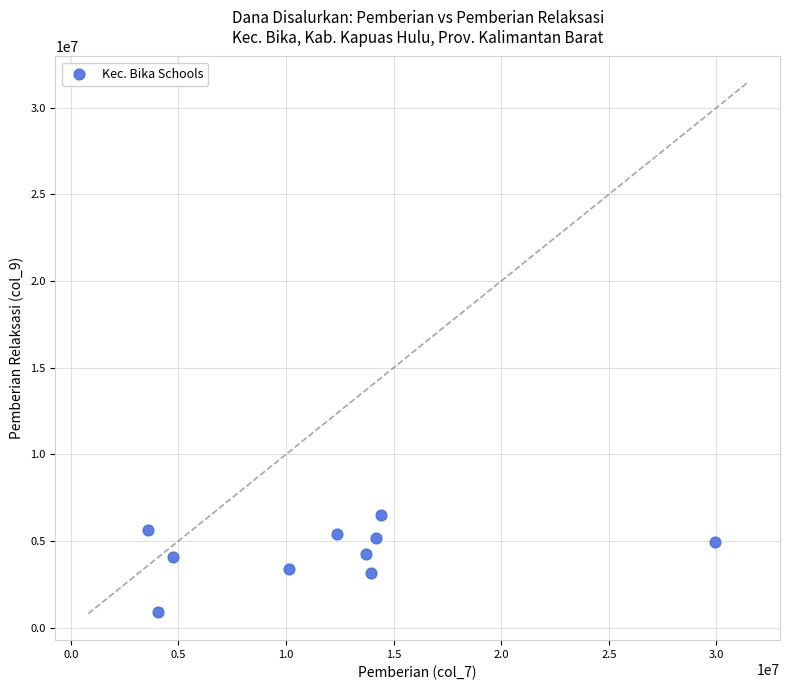

What is the range of X values (max minus min)?

26325000